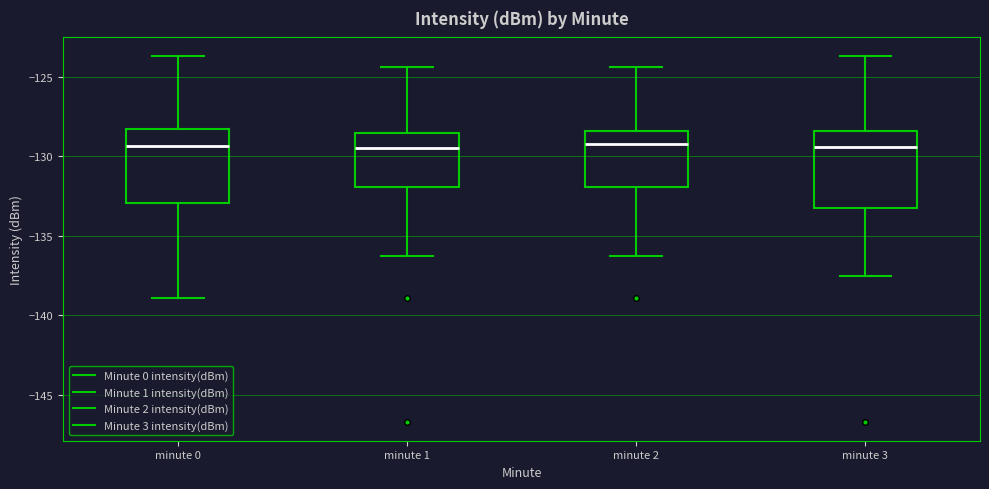

Reading left to right, transcribe this box plot: for each box, give where its median line is, the range the box spans, and where its two whiskers end, as read against the y-axis. The values are not printed on the chart, so give them approximately, as read against the axis.

minute 0: median -129.5, box -133.0 to -128.5, whiskers -139.0 to -123.5
minute 1: median -129.5, box -132.0 to -128.5, whiskers -136.5 to -124.5
minute 2: median -129.0, box -132.0 to -128.5, whiskers -136.5 to -124.5
minute 3: median -129.5, box -133.0 to -128.5, whiskers -137.5 to -123.5